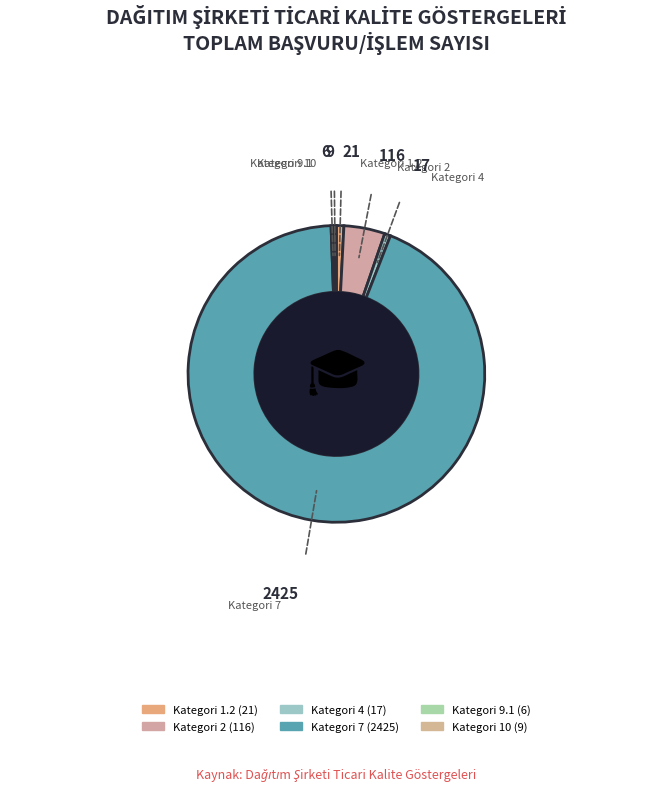

Is there a majority slice in this chart?

Yes